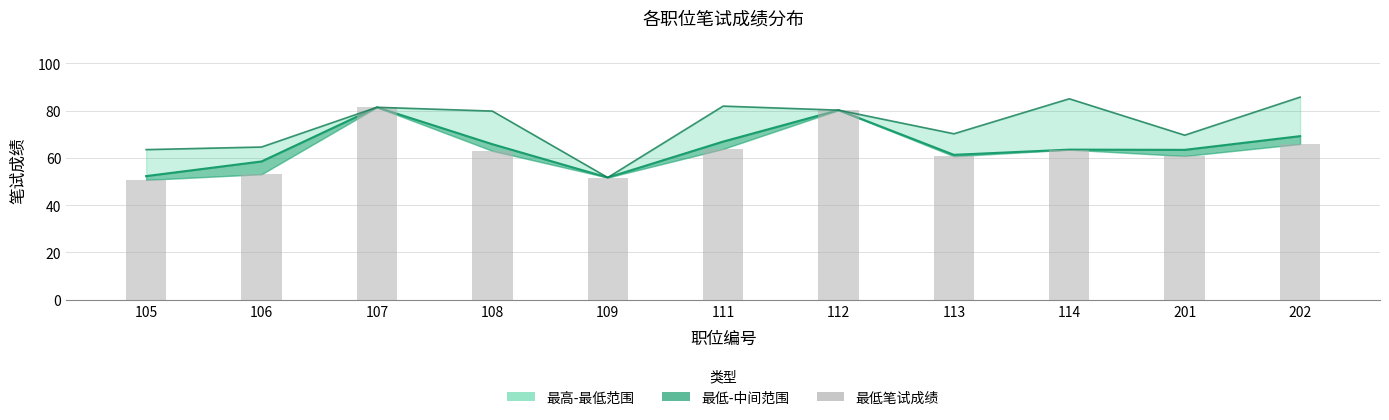

What is the minimum value shown in the chart?

50.7